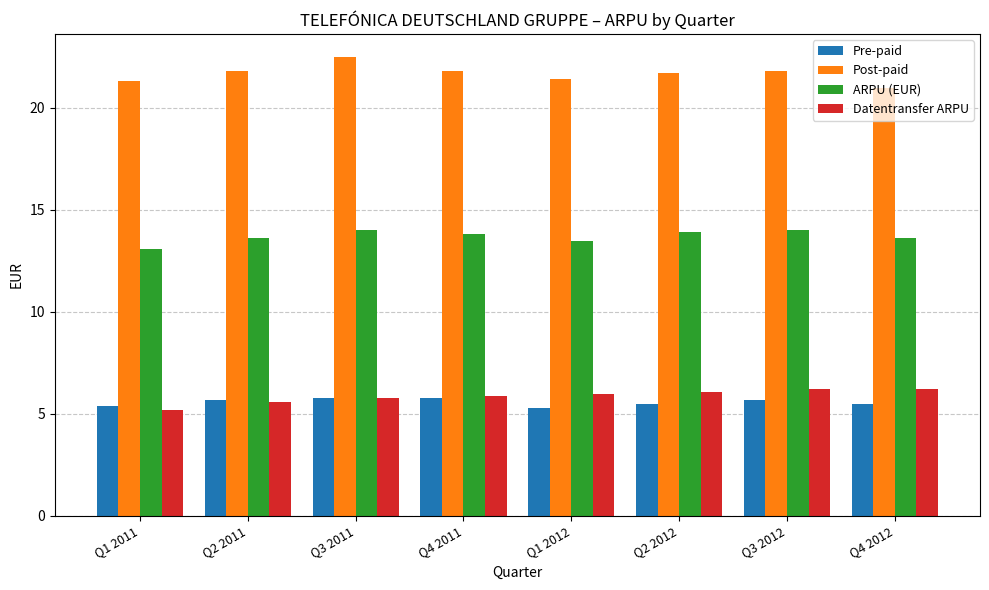

What is the difference between the maximum and second lowest values in the Datentransfer ARPU series?

0.6